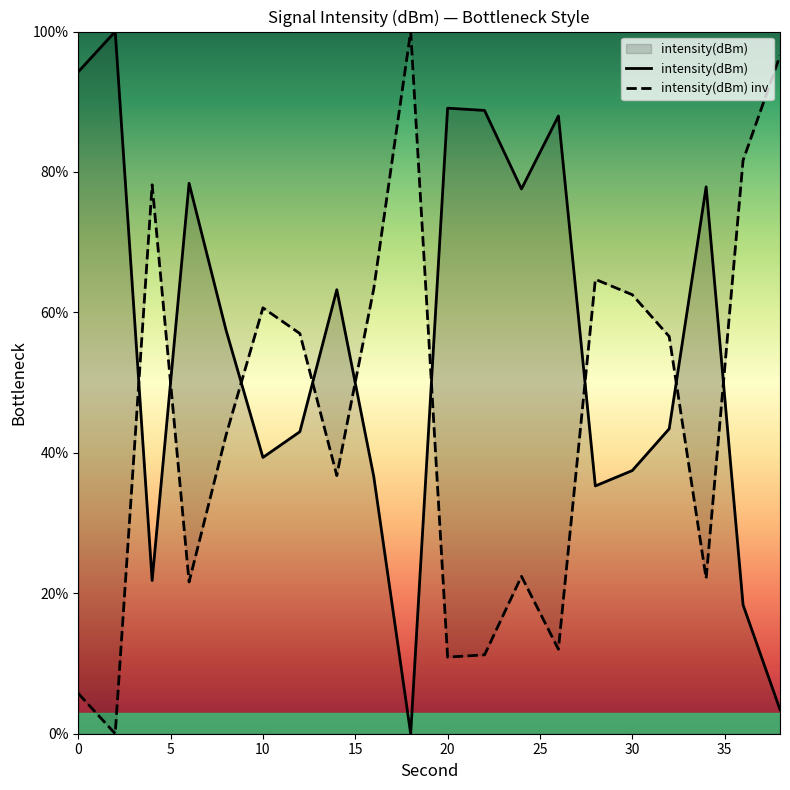

What is the maximum value for intensity(dBm) inv?

100.0